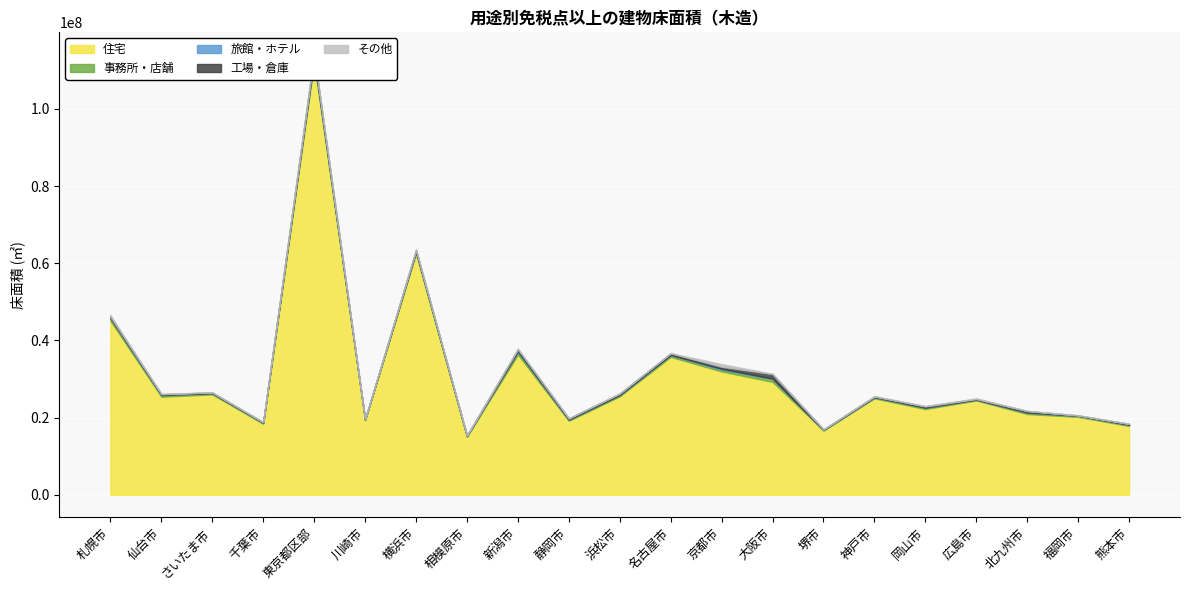

What is the total value across all series at 横浜市?

63509980